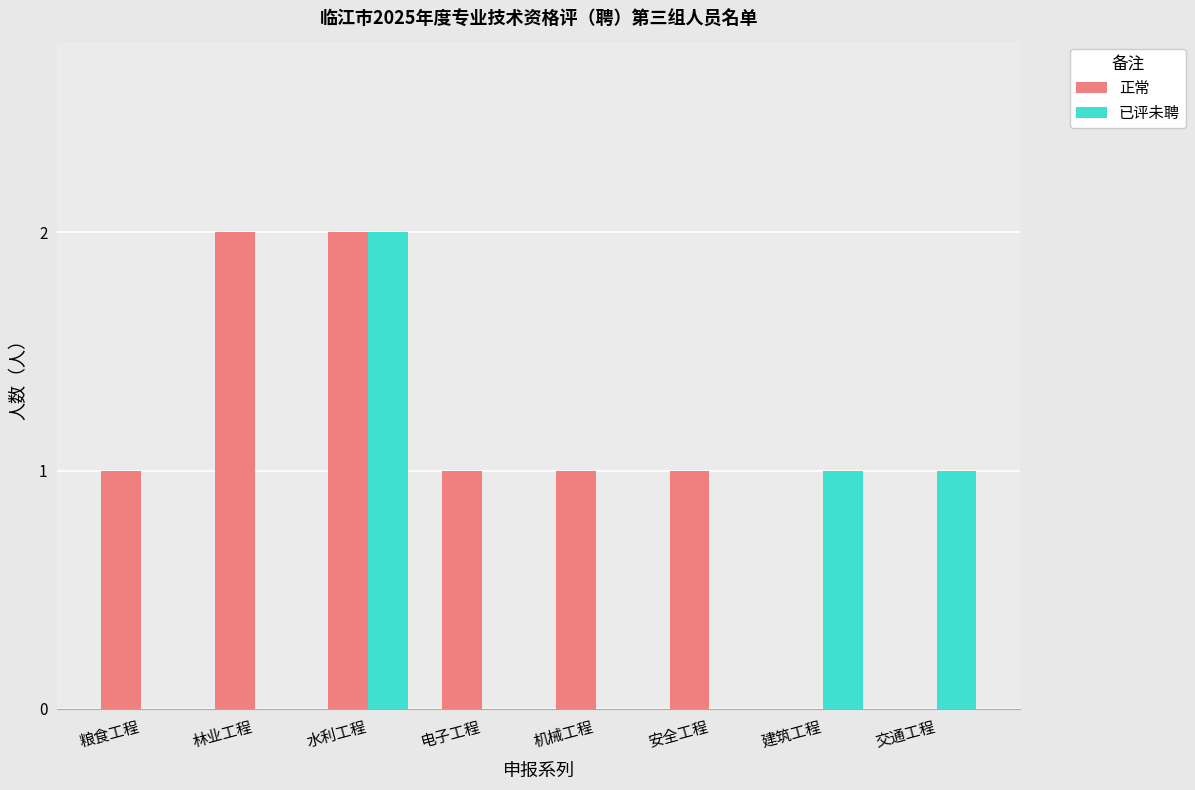

Which series has the largest total across all categories?

正常